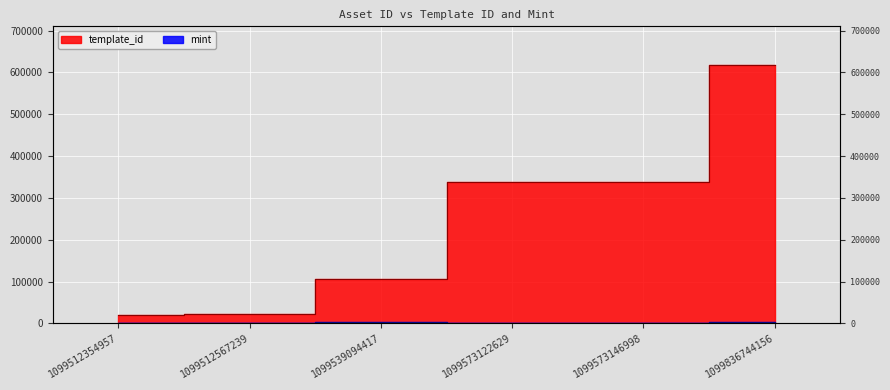

How many lines are shown in the chart?

2